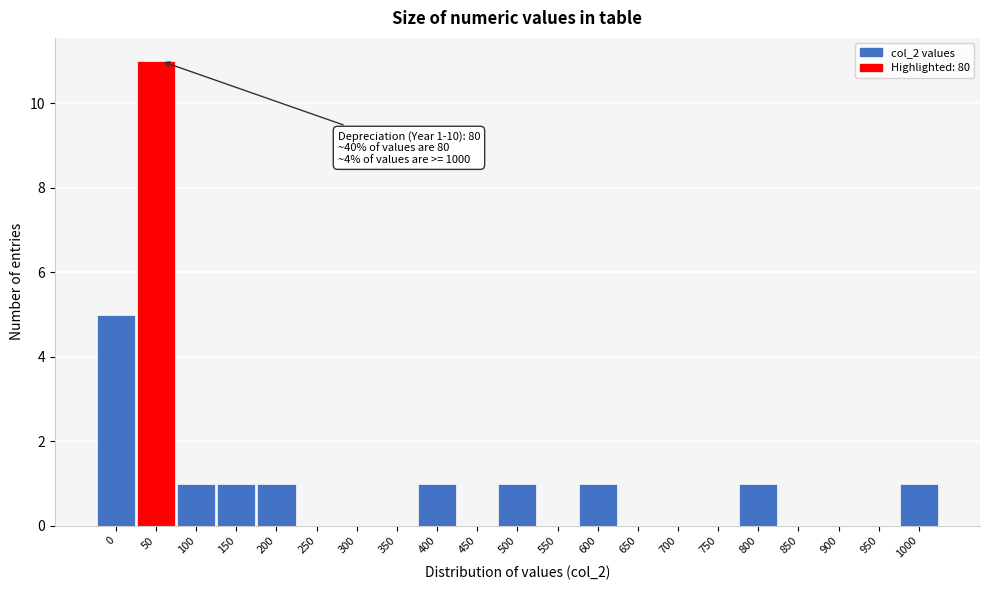

Reading left to right, extract all data points from this chart.

0=5	50=11	100=1	150=1	200=1	250=0	300=0	350=0	400=1	450=0	500=1	550=0	600=1	650=0	700=0	750=0	800=1	850=0	900=0	950=0	1000=1